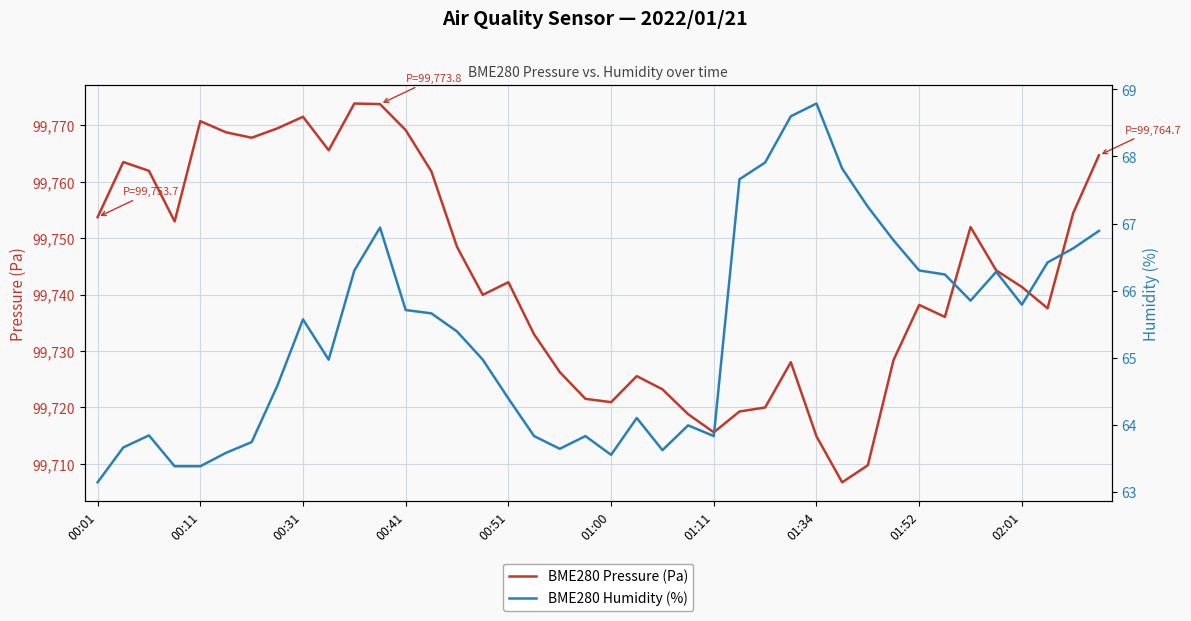

Is this an area chart (filled region under the line)?

No